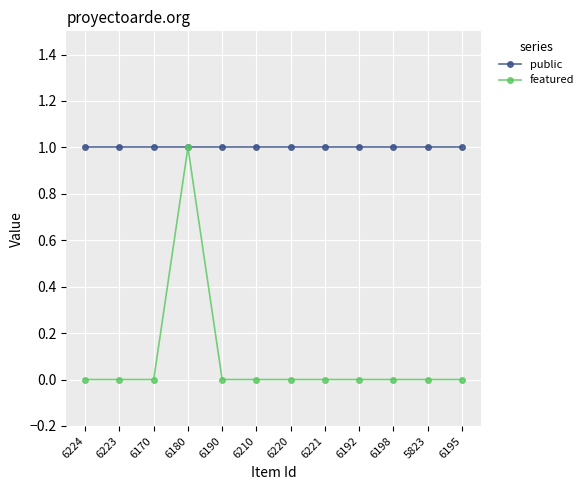

What is the total value across all series at 6190?

1